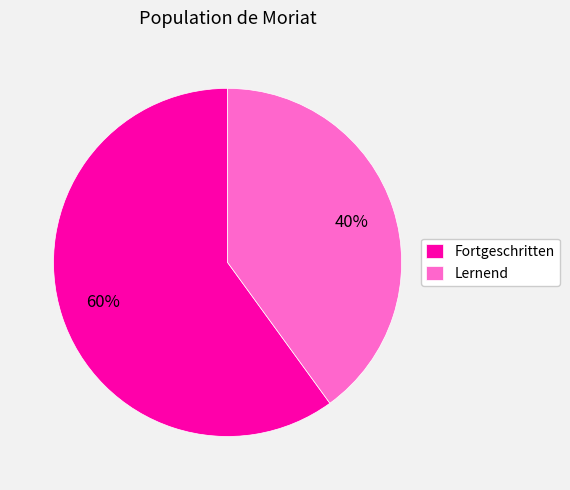

The Lernend slice represents 55% of the pie. True or false?

False